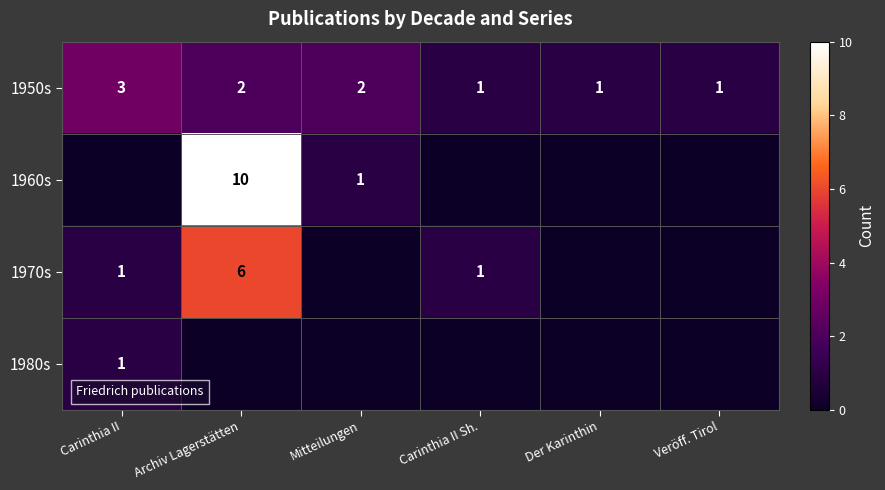

The 1950s series shows 1 at Veröff. Tirol. True or false?

True